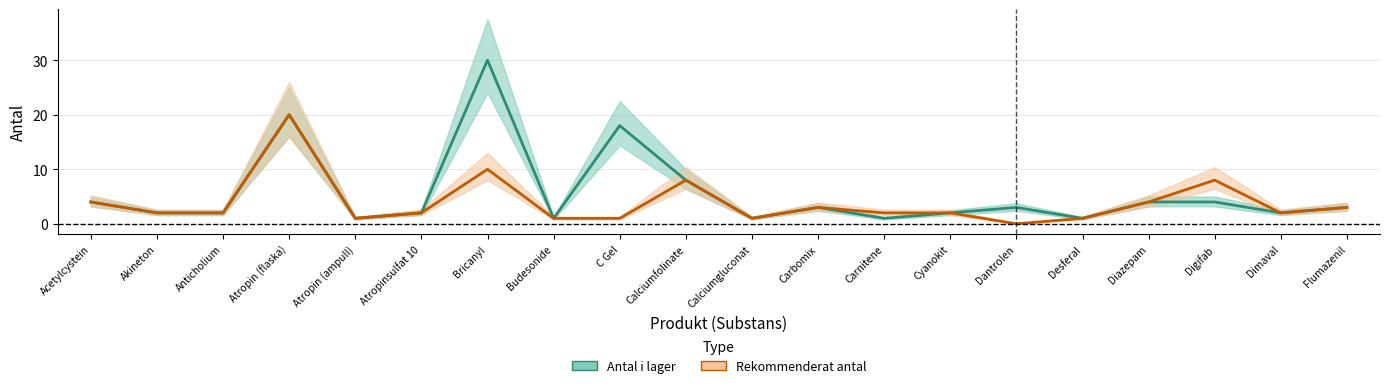

Reading left to right, extract all data points from this chart.

Antal i lager: Acetylcystein=4	Akineton=2	Anticholium=2	Atropin (flaska)=20	Atropin (ampull)=1	Atropinsulfat 10=2	Bricanyl=30	Budesonide=1	C Gel=18	Calciumfolinate=8	Calciumgluconat=1	Carbomix=3	Carnitene=1	Cyanokit=2	Dantrolen=3	Desferal=1	Diazepam=4	Digifab=4	Dimaval=2	Flumazenil=3
Rekommenderat antal: Acetylcystein=4	Akineton=2	Anticholium=2	Atropin (flaska)=20	Atropin (ampull)=1	Atropinsulfat 10=2	Bricanyl=10	Budesonide=1	C Gel=1	Calciumfolinate=8	Calciumgluconat=1	Carbomix=3	Carnitene=2	Cyanokit=2	Dantrolen=0	Desferal=1	Diazepam=4	Digifab=8	Dimaval=2	Flumazenil=3